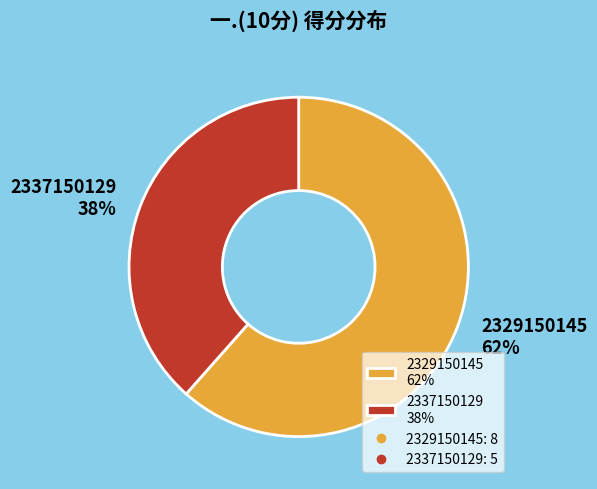

How many segments does this pie chart have?

2